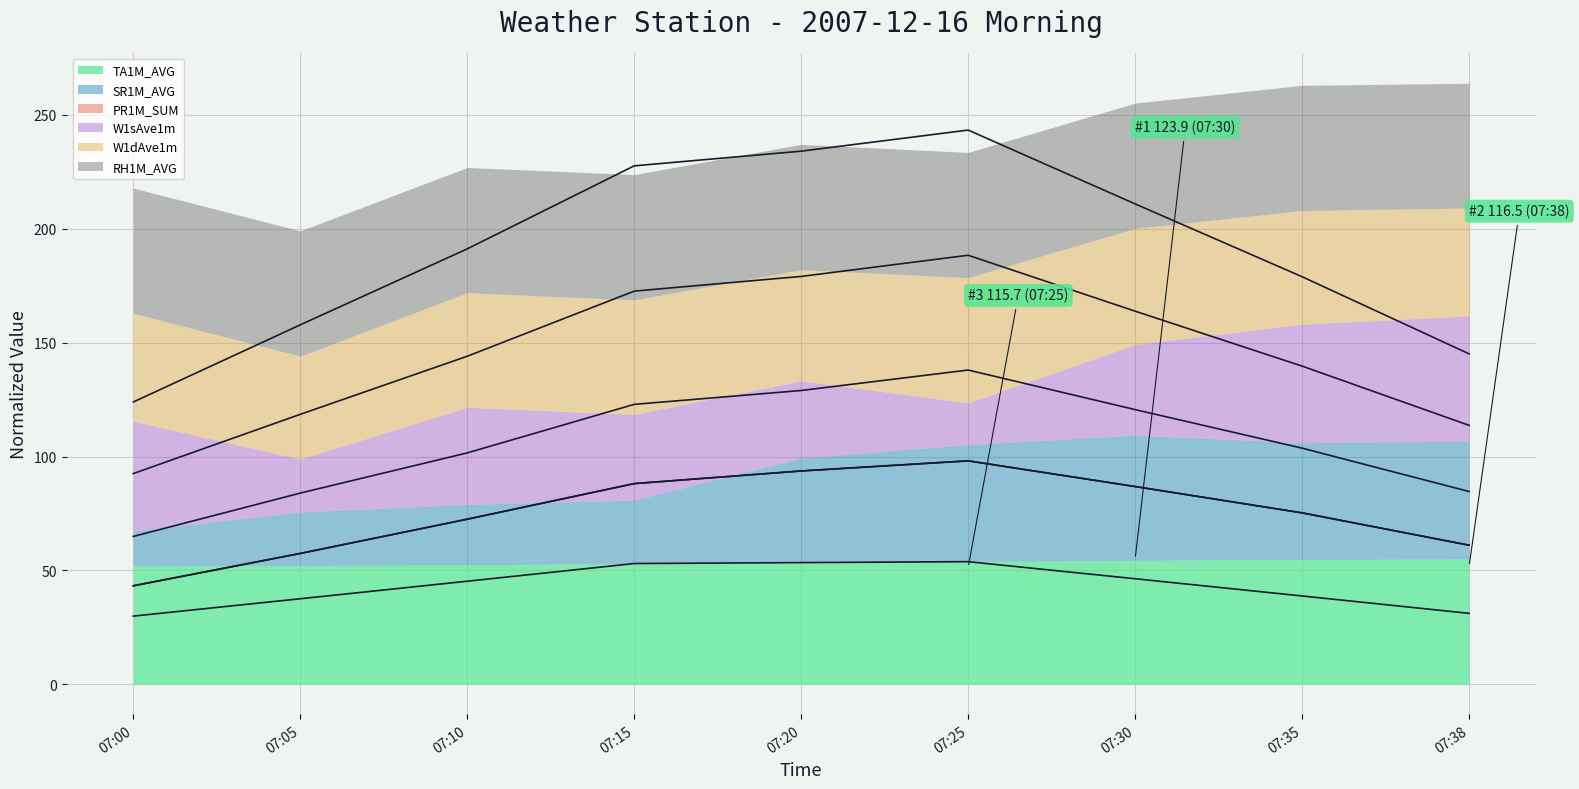

Which series has the widest spread of values?

RH1M_AVG rolling avg